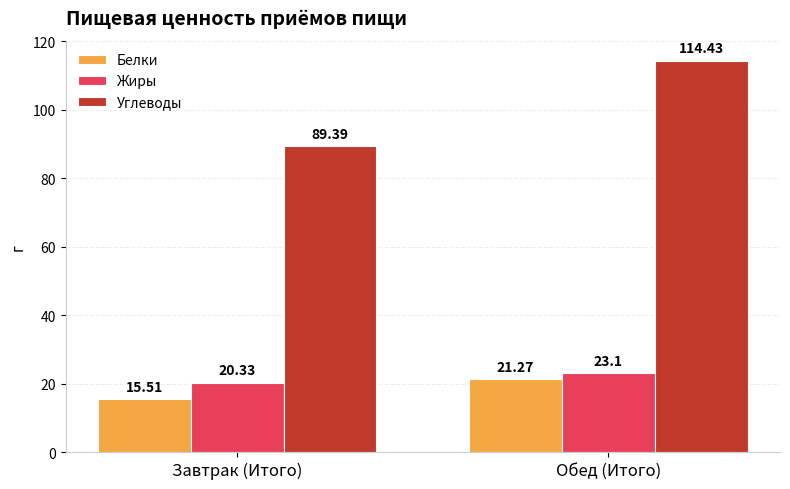

Reading left to right, what are all the values shown in this chart?

Белки: Завтрак (Итого)=15.5	Обед (Итого)=21.3
Жиры: Завтрак (Итого)=20.3	Обед (Итого)=23.1
Углеводы: Завтрак (Итого)=89.4	Обед (Итого)=114.4